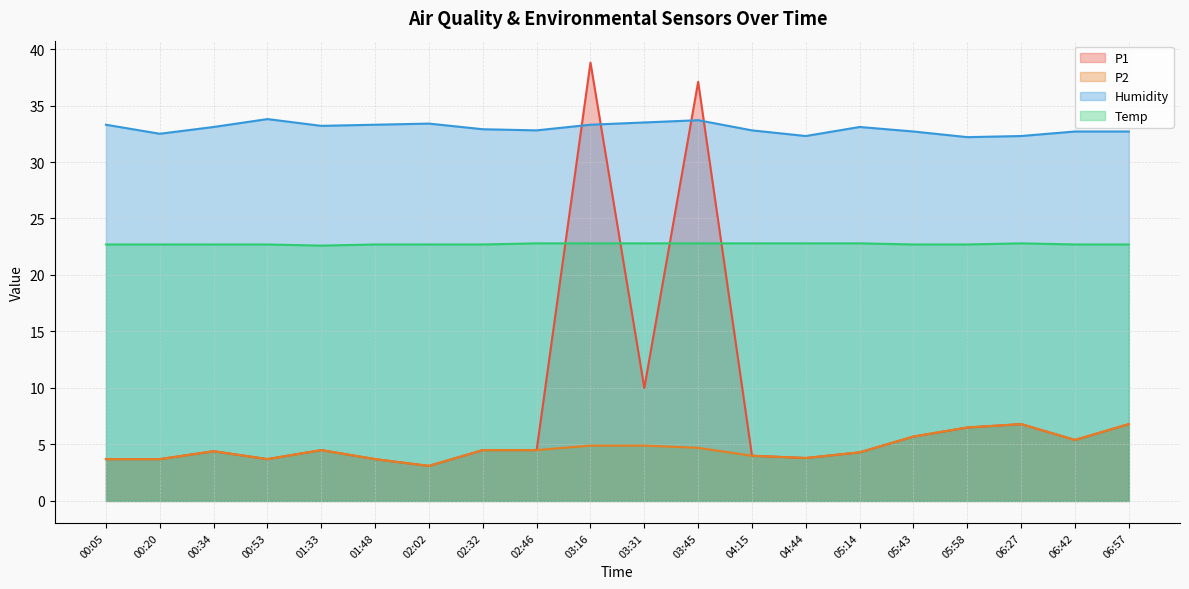

What position from the left is 06:42?

19